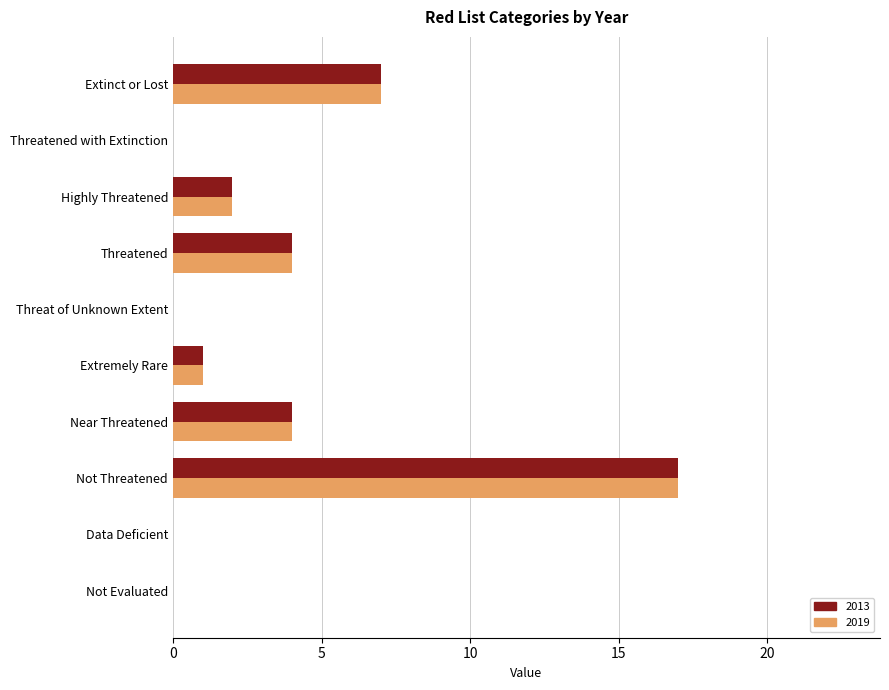

The value of 2019 at Near Threatened is 4. True or false?

True